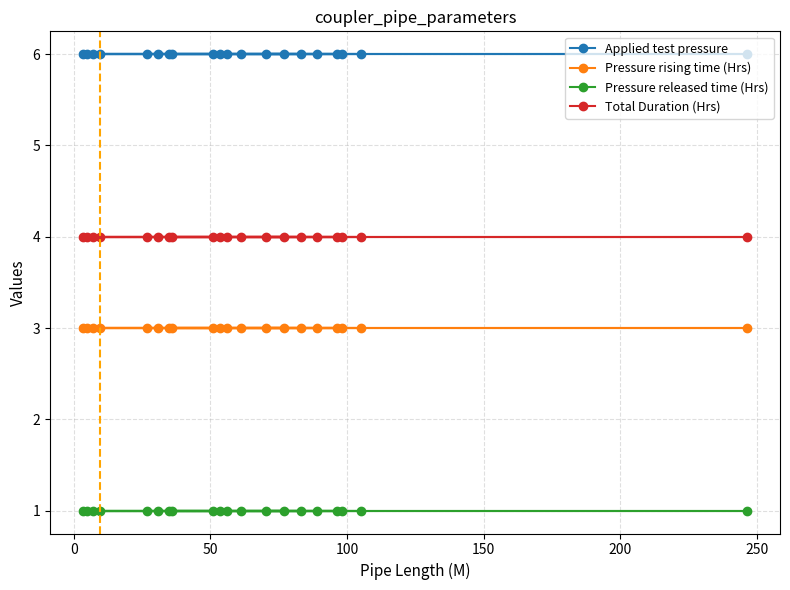

What is the average value of the Pressure released time (Hrs) series?

1